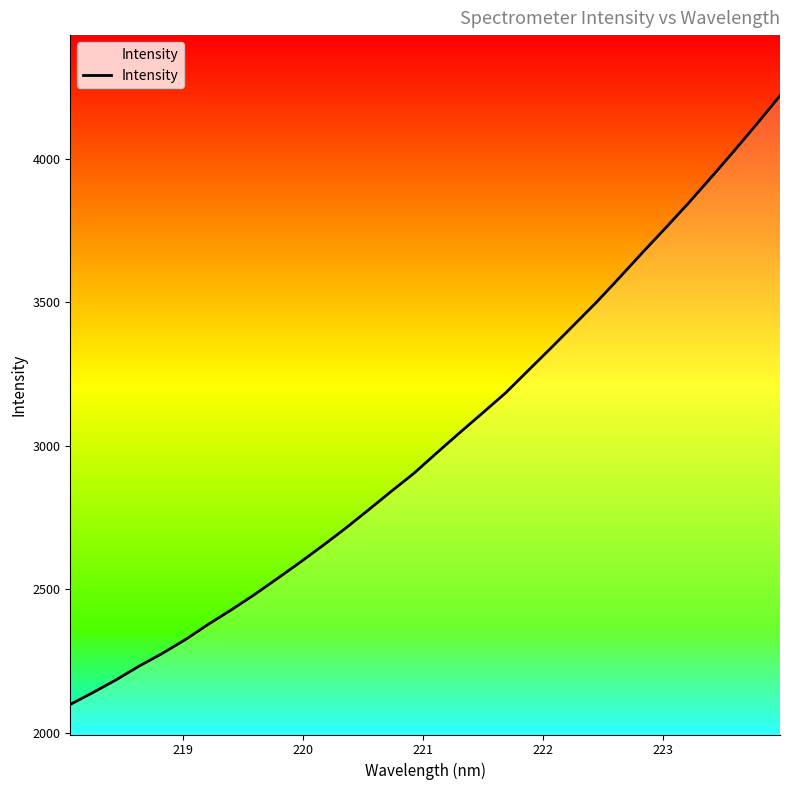

Does the chart have visible grid lines?

No